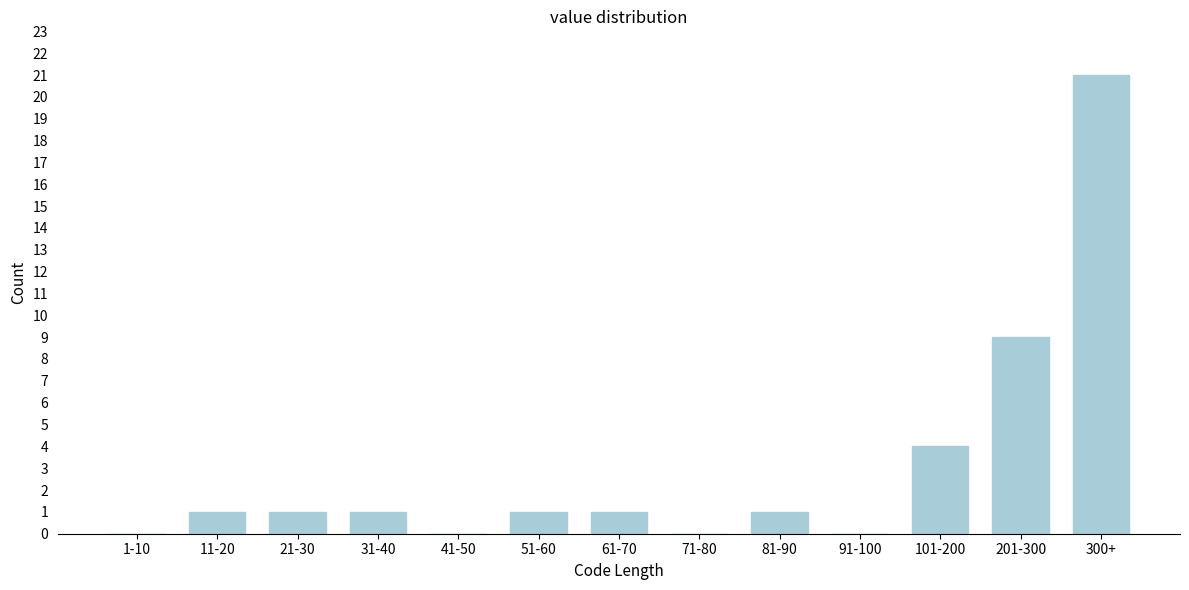

Reading right to left, what are all the values shown in this chart?

300+=21	201-300=9	101-200=4	91-100=0	81-90=1	71-80=0	61-70=1	51-60=1	41-50=0	31-40=1	21-30=1	11-20=1	1-10=0